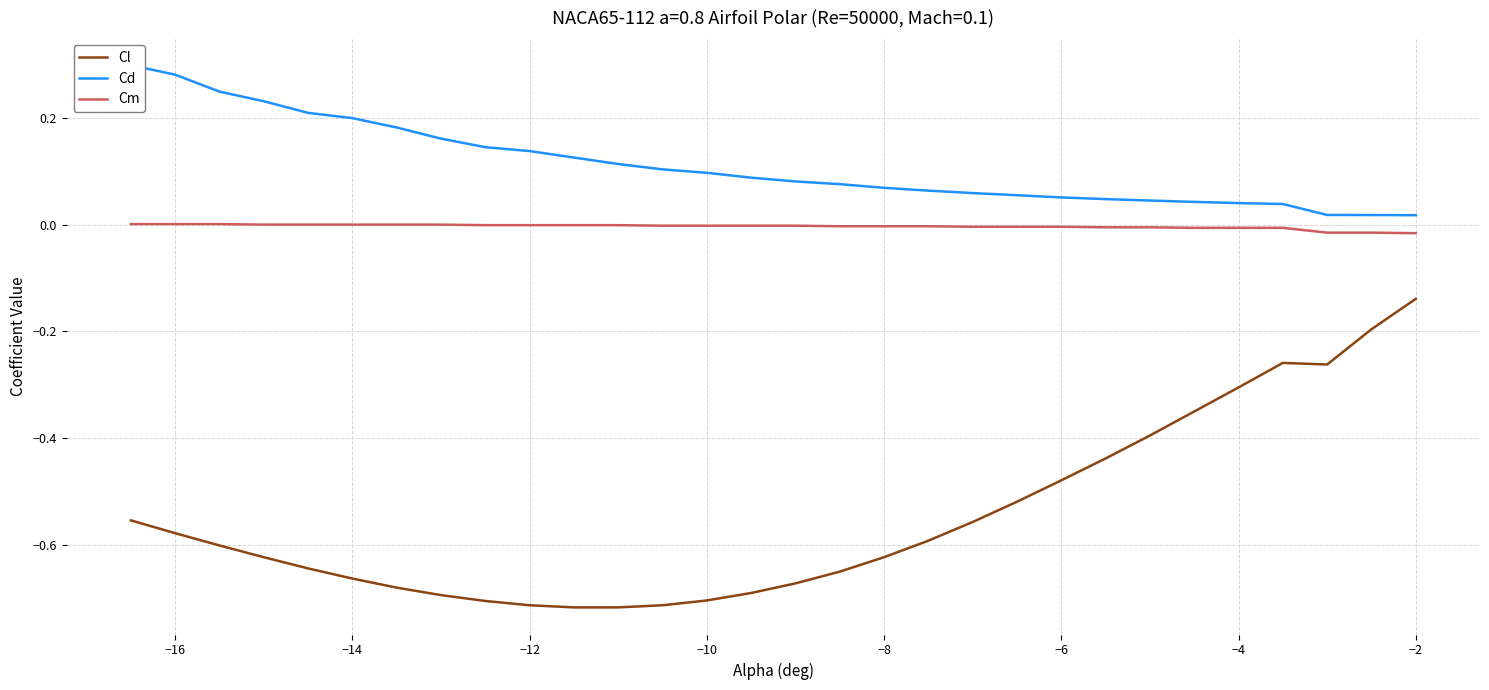

True or false: Cm has a value of -0.0 at −6.

True